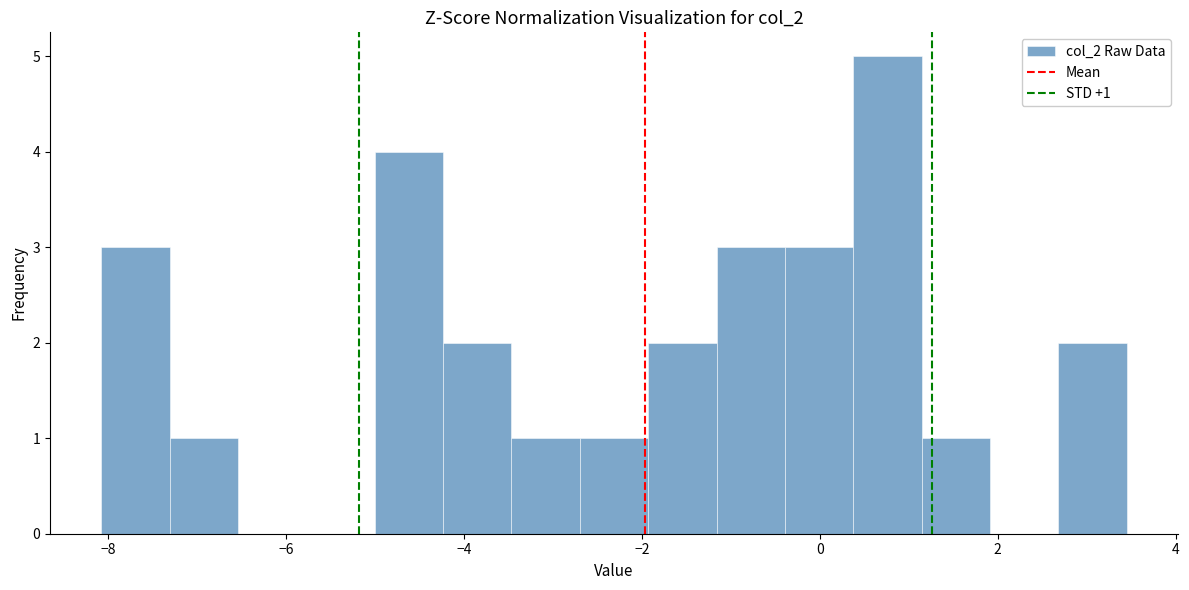

Read against the x-axis, roughly where is the centre of the tallest bar?

0.8